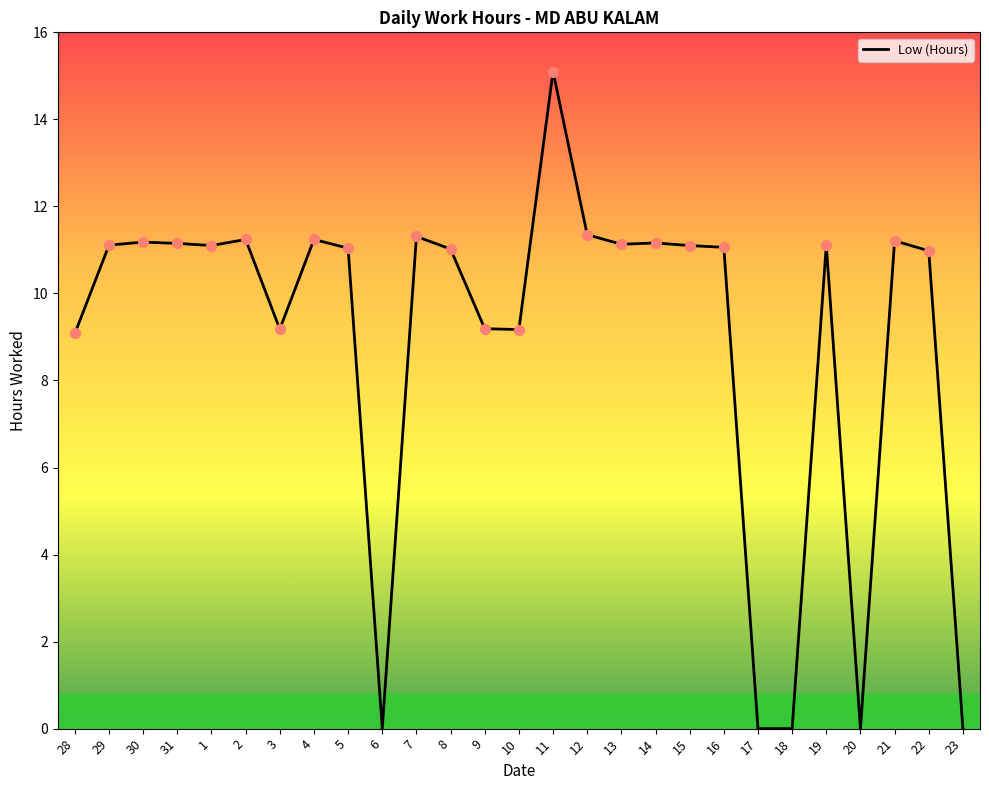

Which has a higher value, 7 or 17?

7